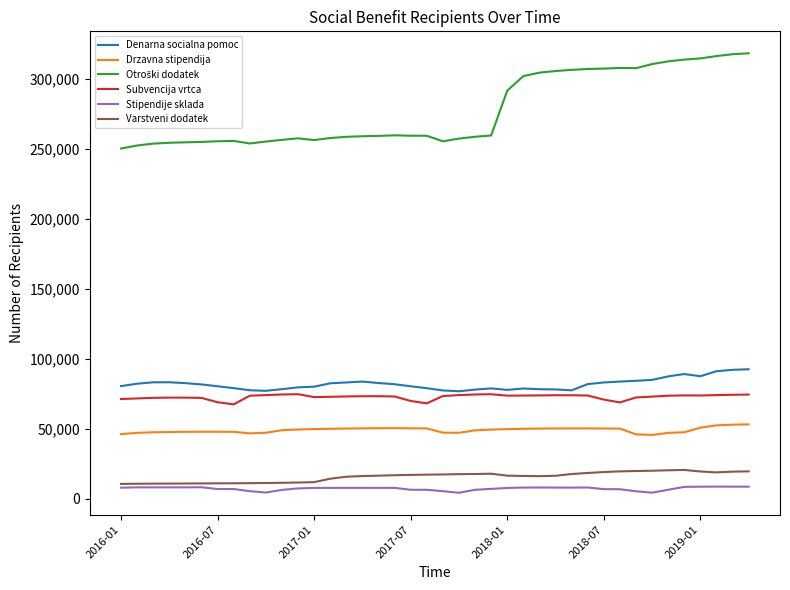

In Subvencija vrtca, how many points are higher than both neighbors (excluding endpoints)?

6